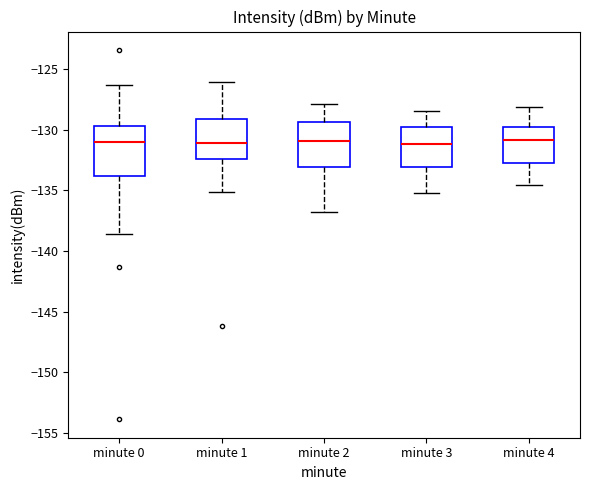

Reading left to right, read every box against the y-axis: the position of its median line, the range the box covers, and the ends of its whiskers. The values are not printed on the chart, so give them approximately, as read against the axis.

minute 0: median -131.0, box -134.0 to -129.5, whiskers -138.5 to -126.5
minute 1: median -131.0, box -132.5 to -129.0, whiskers -135.0 to -126.0
minute 2: median -131.0, box -133.0 to -129.5, whiskers -137.0 to -128.0
minute 3: median -131.0, box -133.0 to -130.0, whiskers -135.0 to -128.5
minute 4: median -131.0, box -133.0 to -130.0, whiskers -134.5 to -128.0